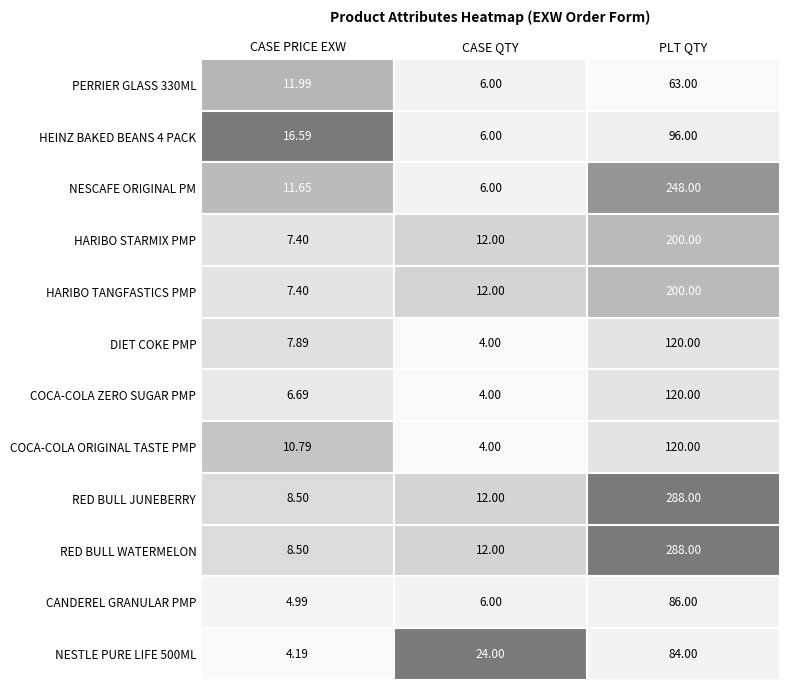

Which series has the largest range (max minus min)?

RED BULL JUNEBERRY